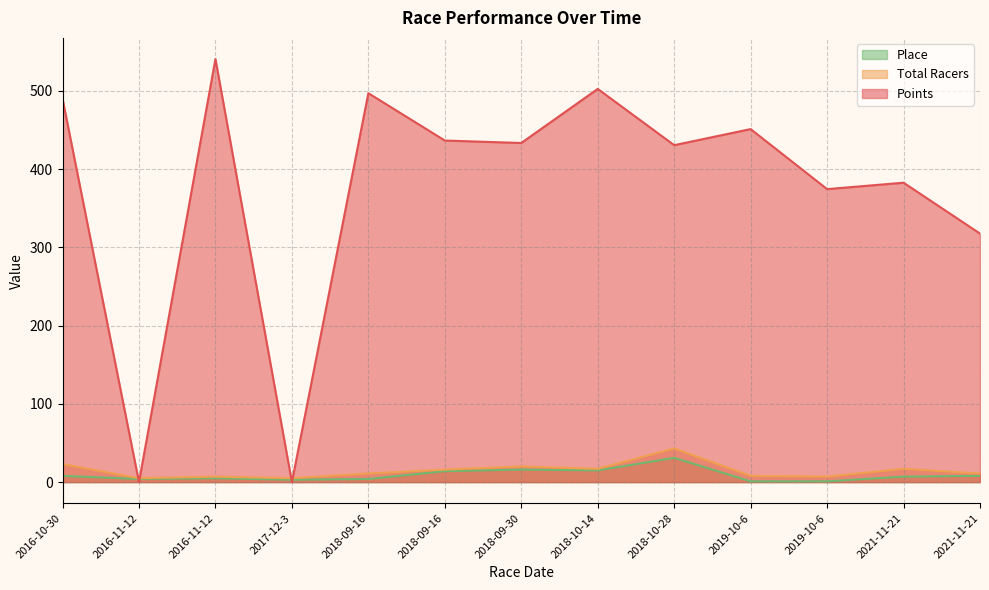

Between 2018-09-16 and 2019-10-6, which series saw the biggest shift?

Points